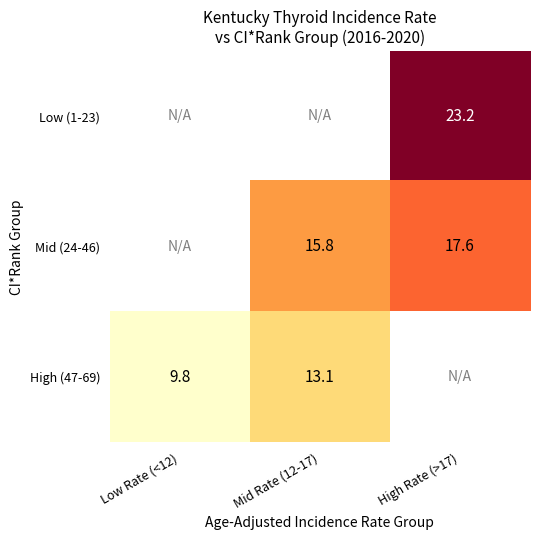

What is the maximum value shown in the chart?

23.2